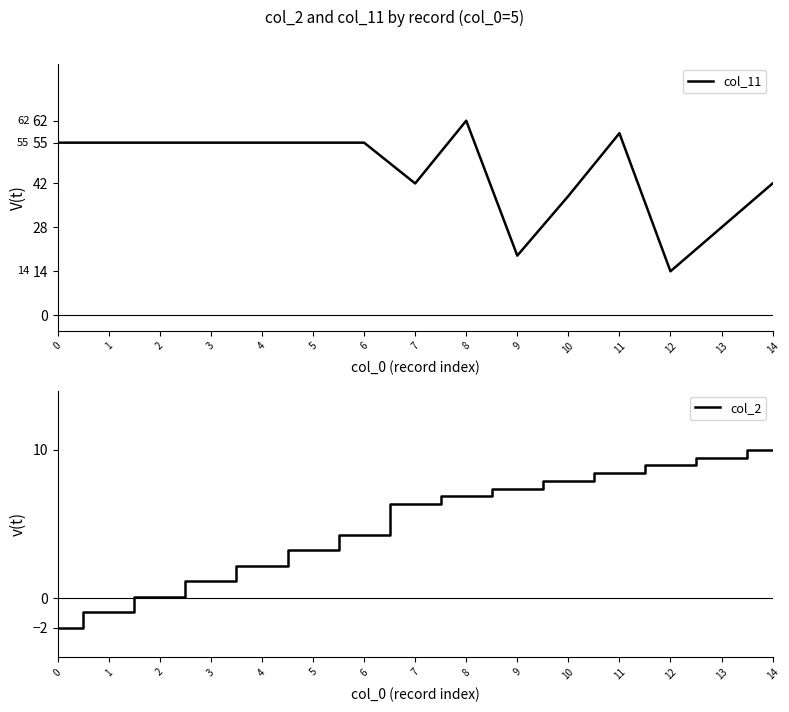

At which category is the sum across all series the highest?

8